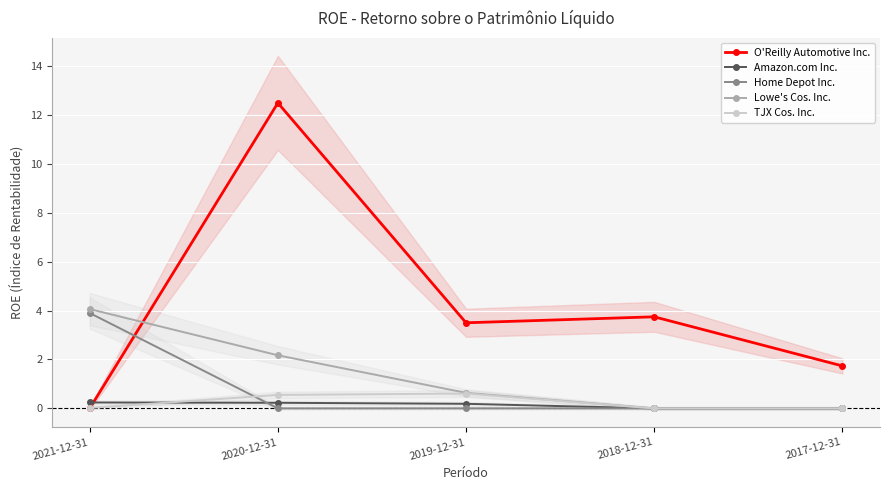

At which category is the sum across all series the highest?

2020-12-31